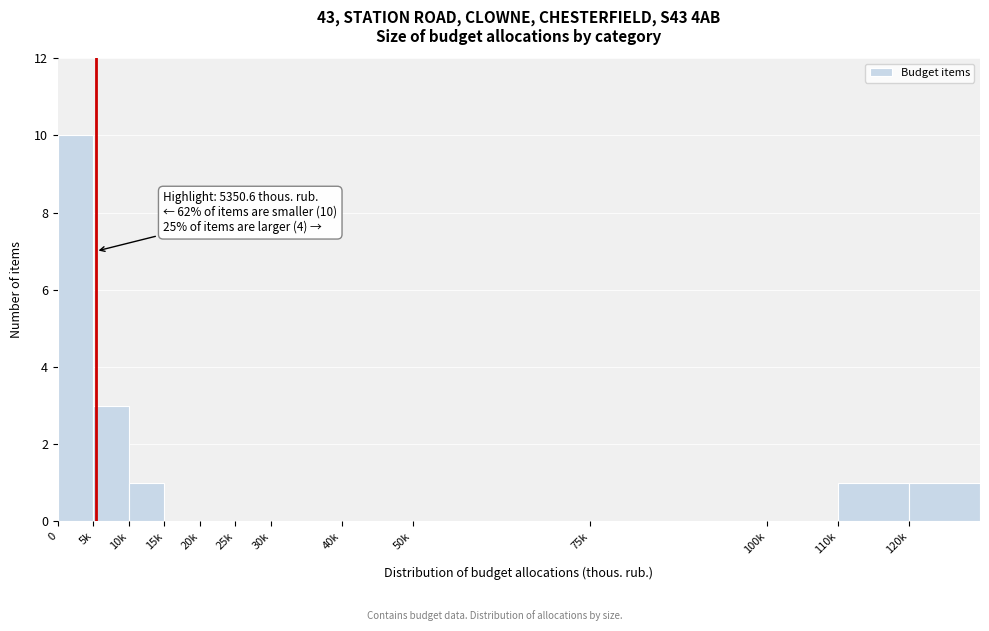

Reading right to left, transcribe all the data shown in this chart.

120k=1	110k=1	100k=0	75k=0	50k=0	40k=0	30k=0	25k=0	20k=0	15k=0	10k=1	5k=3	0=10